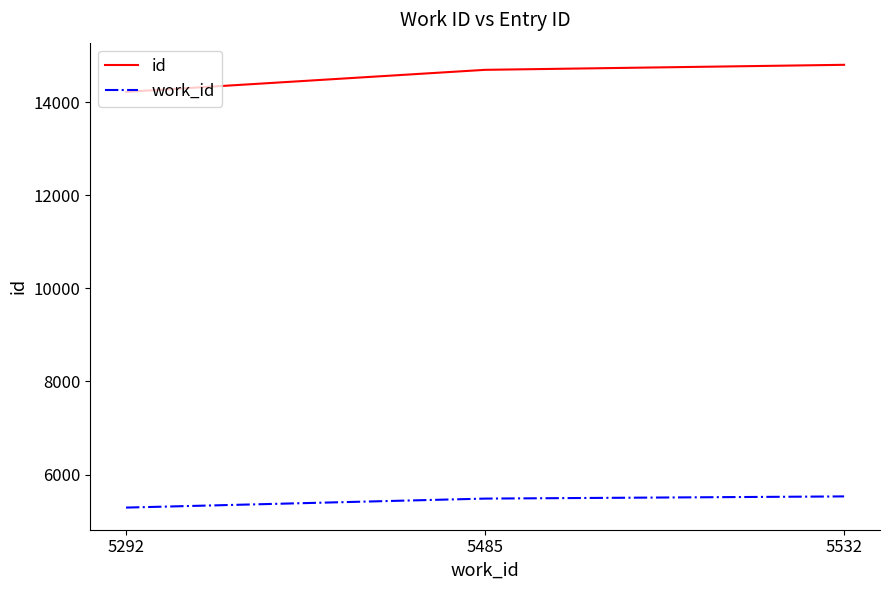

At which label does id reach its peak?

5532